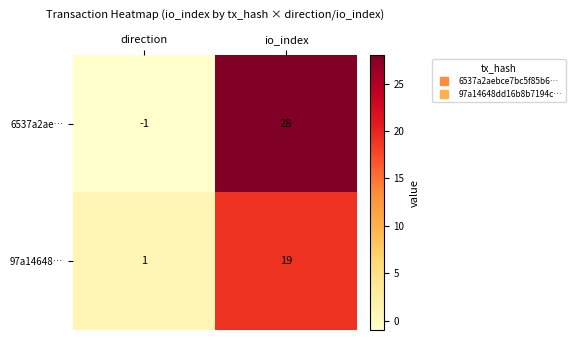

How many positive values does the 6537a2ae… series have?

1